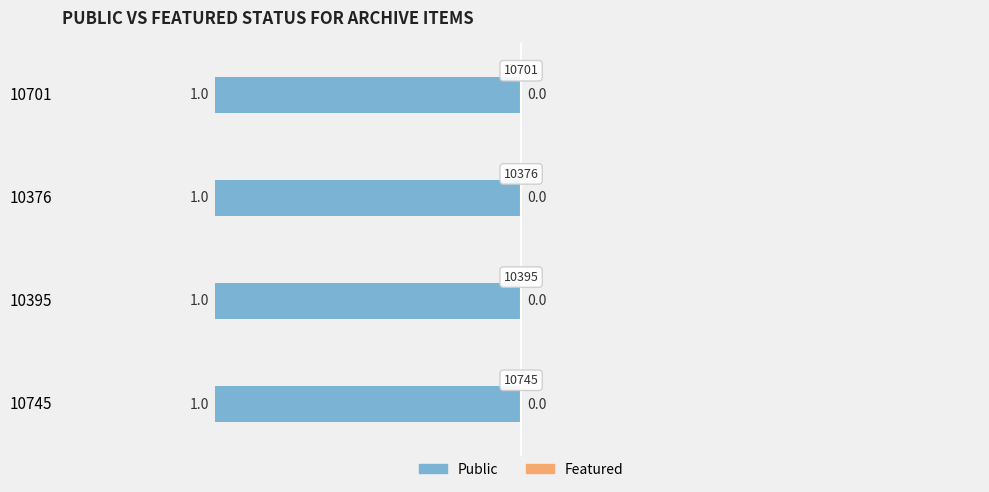

What is the difference between the highest and lowest values at 10395?

1